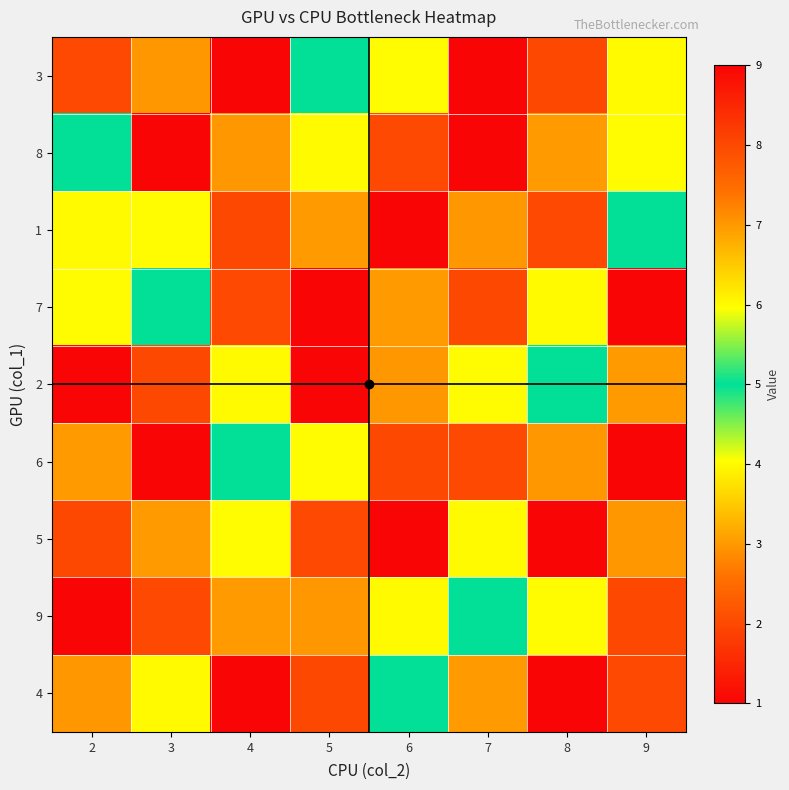

Reading right to left, extract all data points from this chart.

3: 9=6	8=8	7=9	6=4	5=5	4=1	3=7	2=2
8: 9=4	8=3	7=1	6=2	5=6	4=7	3=9	2=5
1: 9=5	8=2	7=7	6=9	5=3	4=8	3=4	2=6
7: 9=1	8=6	7=8	6=3	5=9	4=2	3=5	2=4
2: 9=3	8=5	7=4	6=7	5=1	4=6	3=8	2=9
6: 9=9	8=7	7=2	6=8	5=4	4=5	3=1	2=3
5: 9=7	8=9	7=6	6=1	5=2	4=4	3=3	2=8
9: 9=8	8=4	7=5	6=6	5=7	4=3	3=2	2=1
4: 9=2	8=1	7=3	6=5	5=8	4=9	3=6	2=7